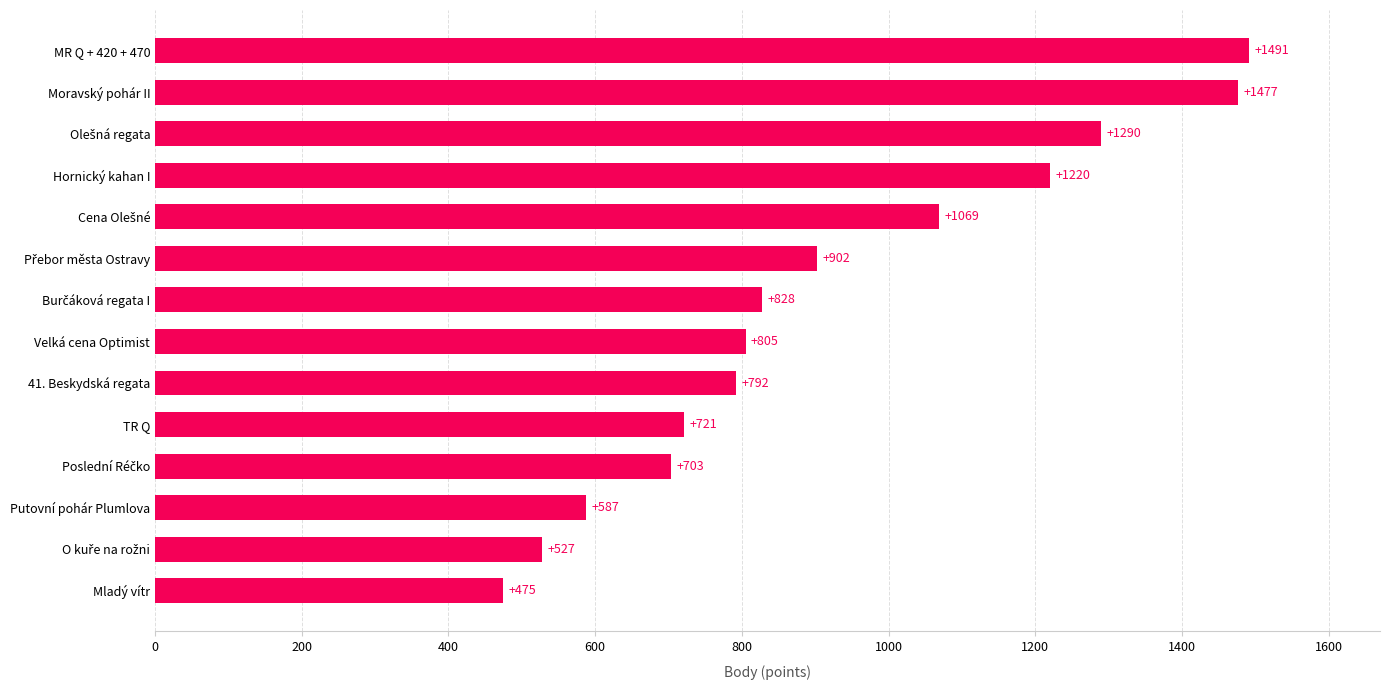

What is the change in value from Mladý vítr to Hornický kahan I?

+745